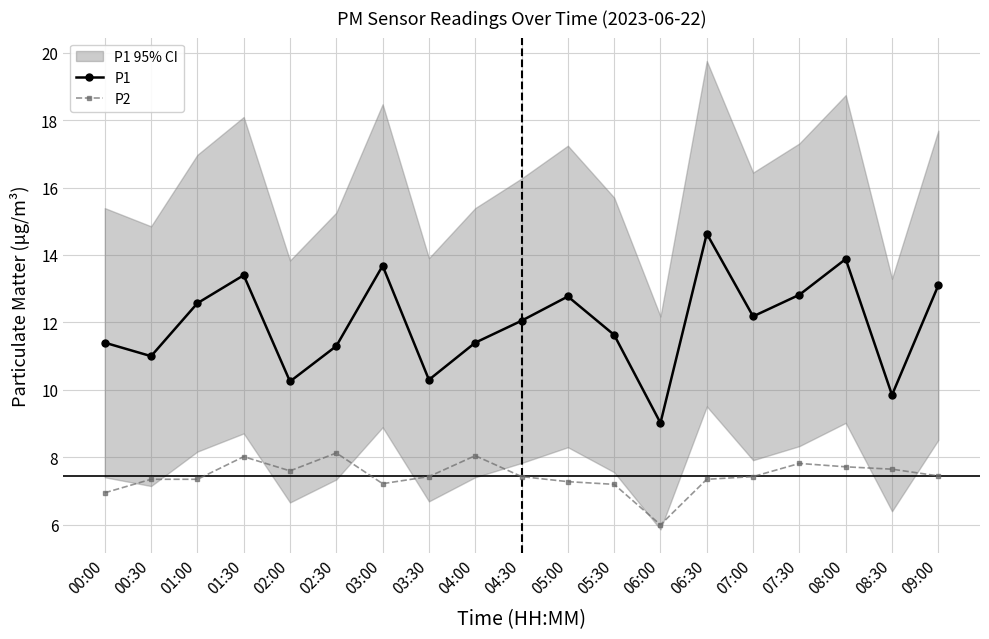

Does the chart have visible grid lines?

Yes